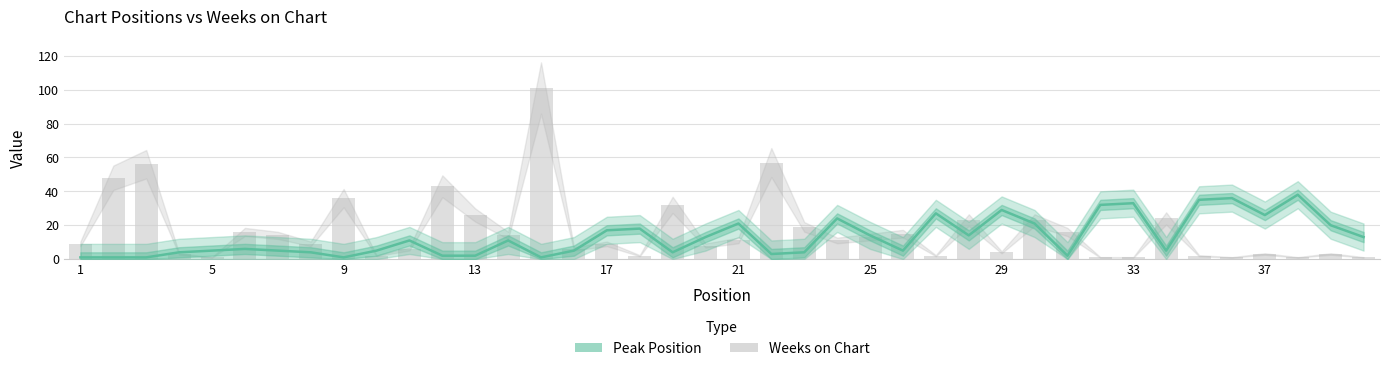

Rank the series by their average value, from lowest to highest.

Peak Position, Weeks on Chart